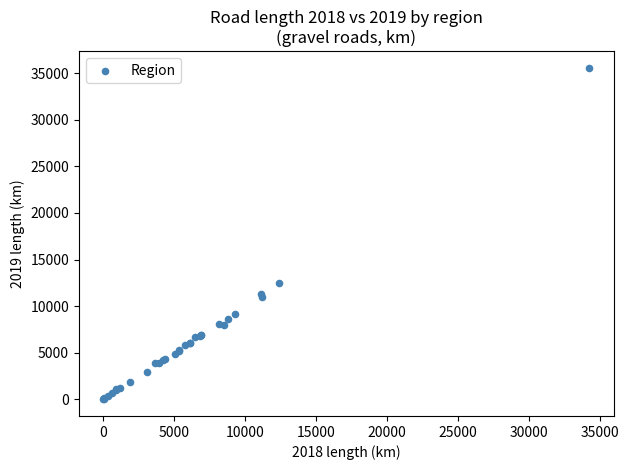

What Y value in the scatter plot is closest to 17788?

12435.5